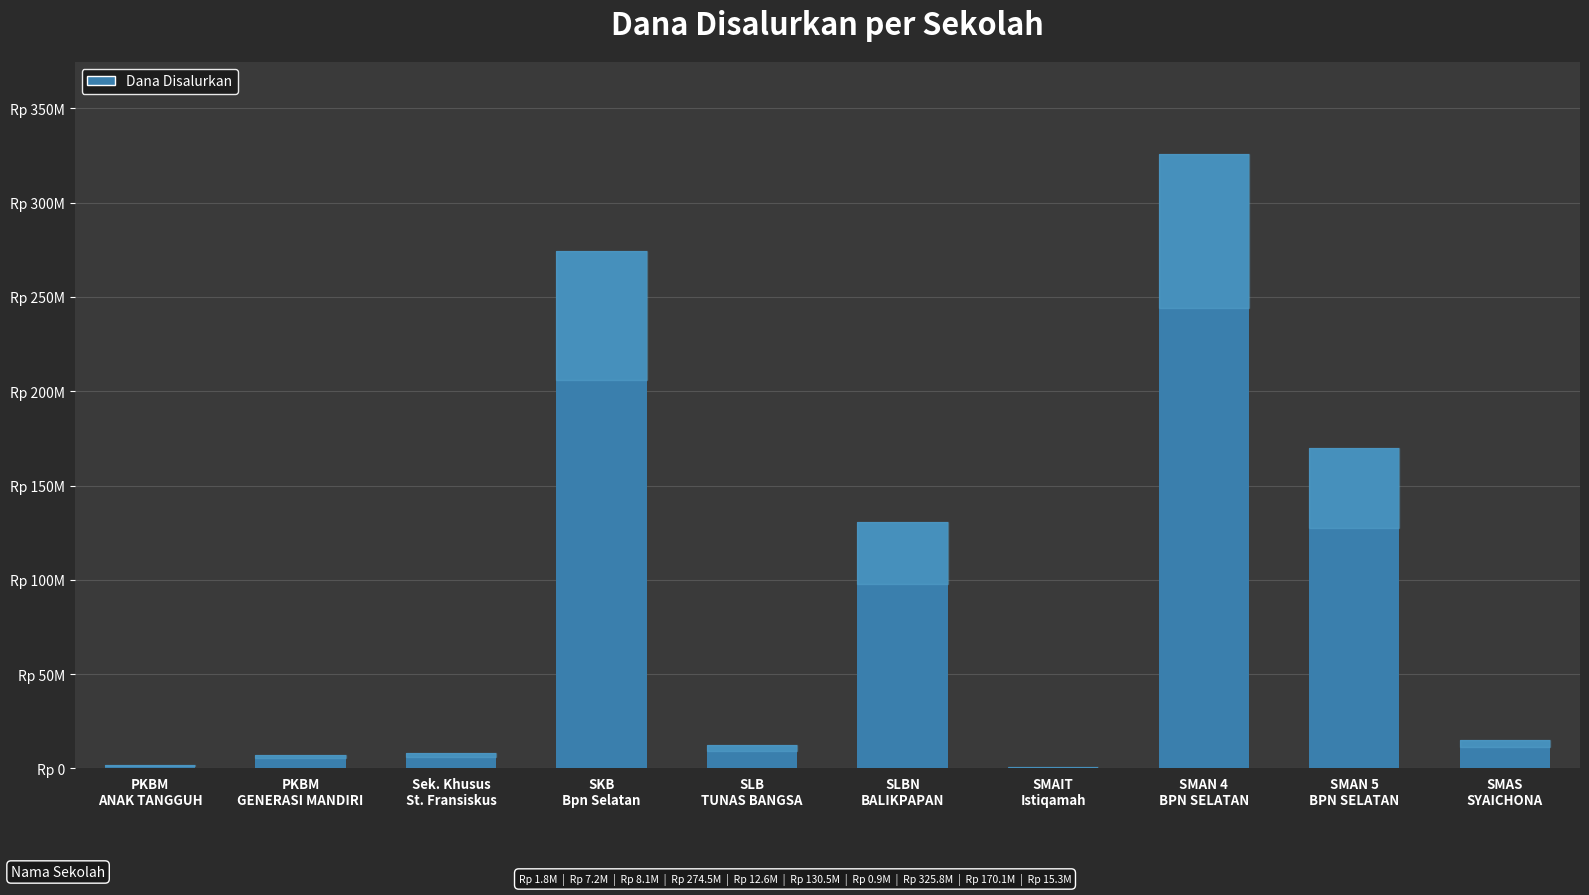

Does the chart contain stacked bars?

No